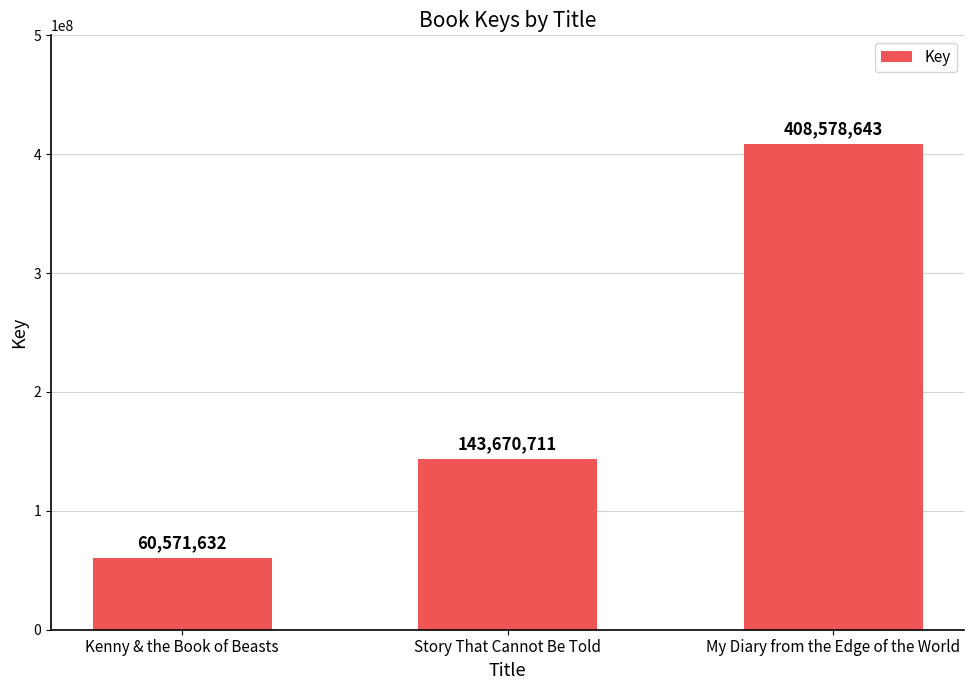

How many values are below 143670711?

1